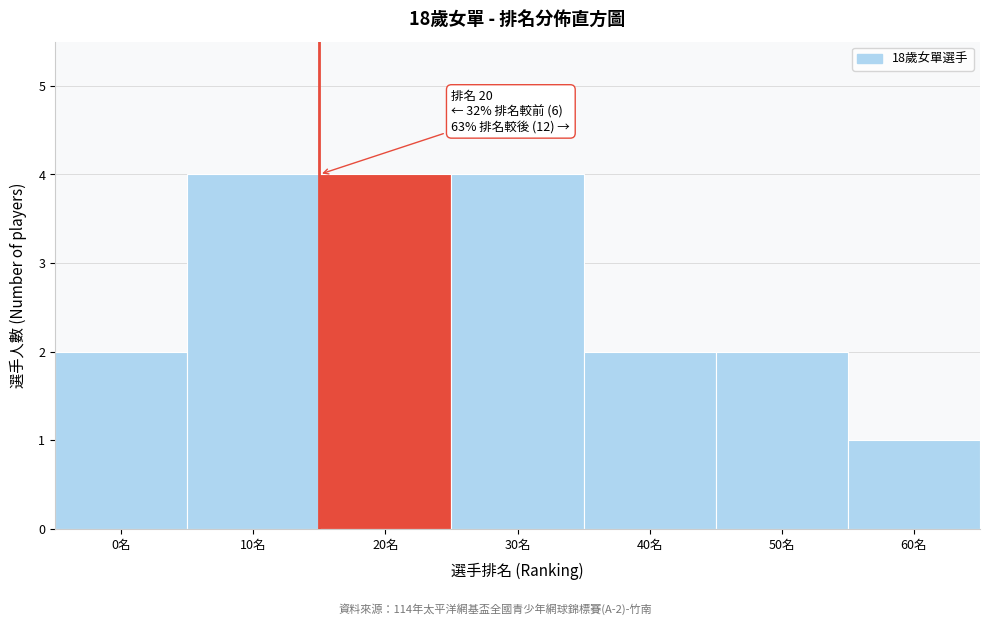

Reading left to right, transcribe all the data shown in this chart.

0名=2	10名=4	20名=4	30名=4	40名=2	50名=2	60名=1